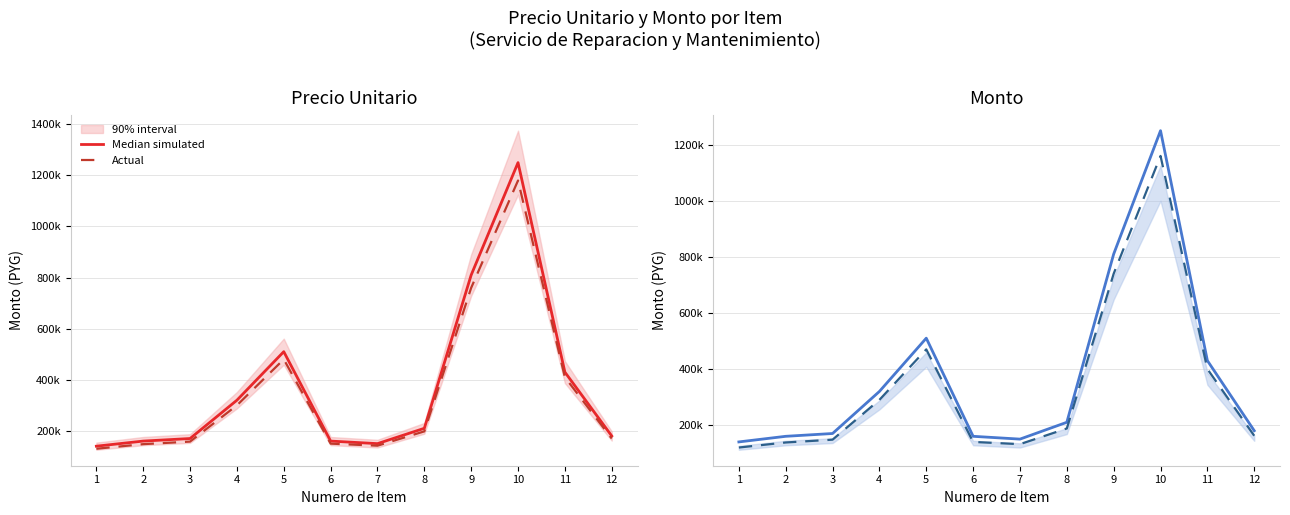

What is the value of the Actual point at the 1st from the left?

120000